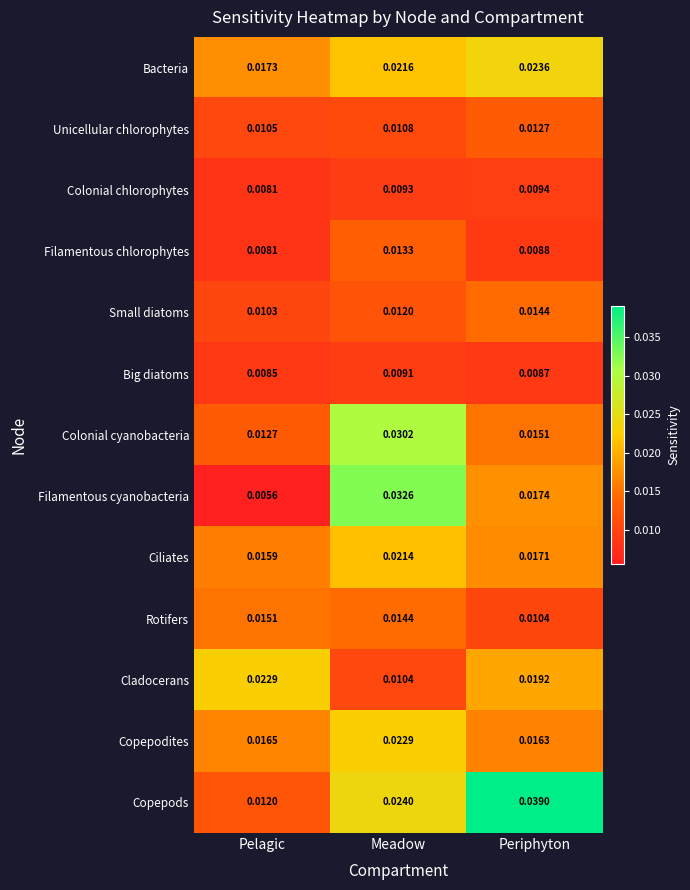

Which category has the highest value in the Cladocerans series?

Pelagic